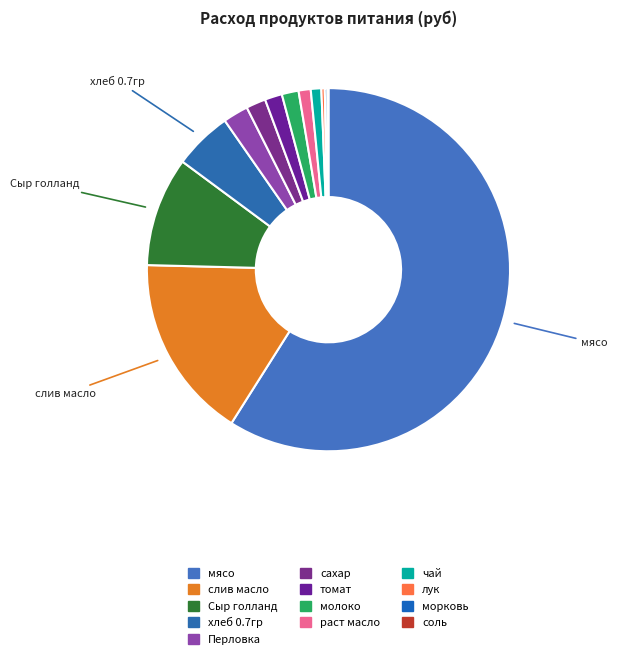

Rank the categories by value from highest to lowest.

мясо, слив масло, Сыр голланд, хлеб 0.7гр, Перловка, сахар, томат, молоко, раст масло, чай, лук, морковь, соль